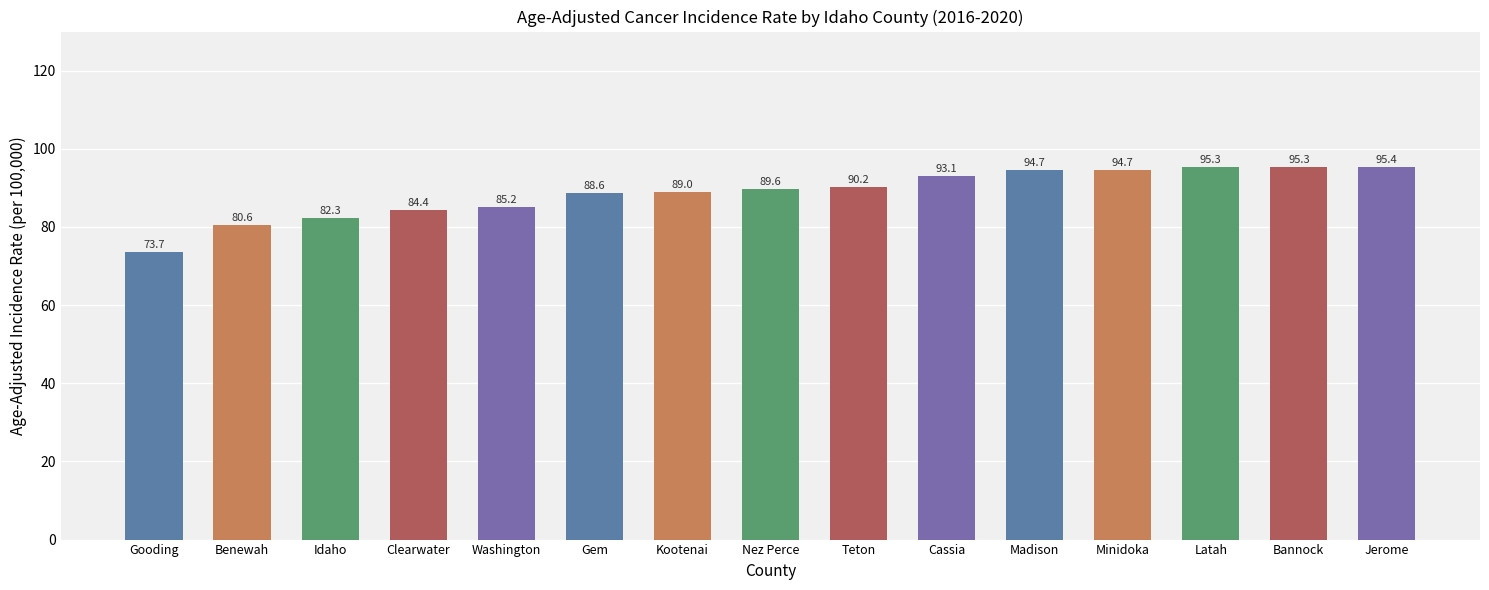

What value does the data have at Teton?

90.2